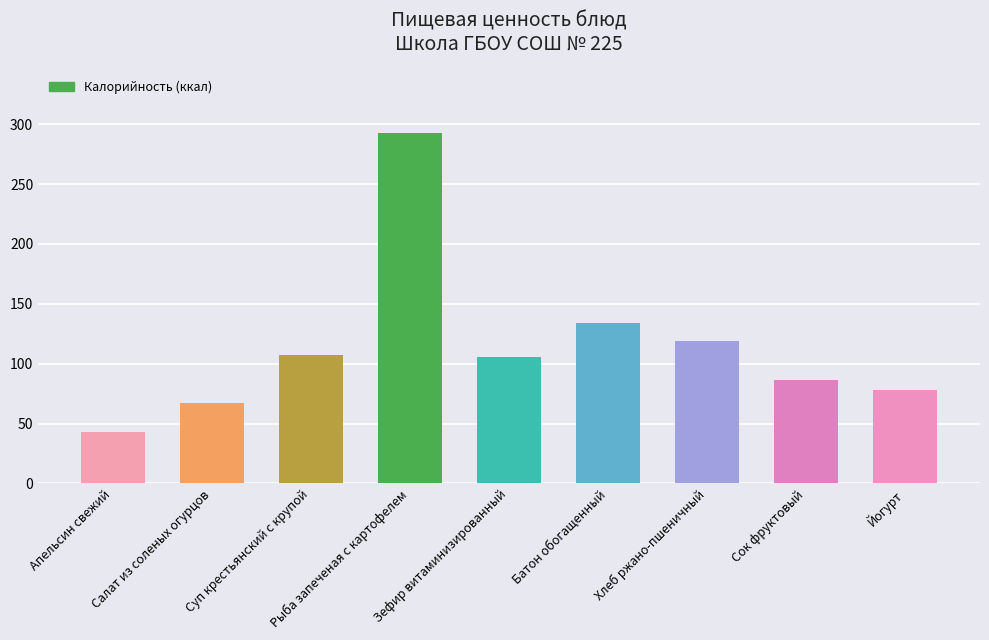

What value does the data have at Йогурт?

78.0